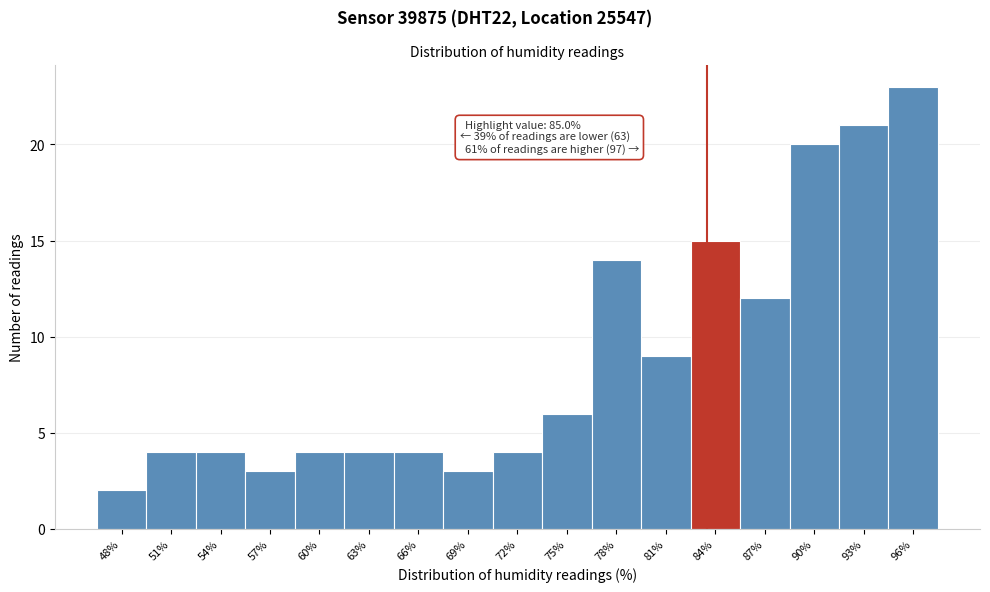

Reading left to right, extract all data points from this chart.

48%=2	51%=4	54%=4	57%=3	60%=4	63%=4	66%=4	69%=3	72%=4	75%=6	78%=14	81%=9	84%=15	87%=12	90%=20	93%=21	96%=23